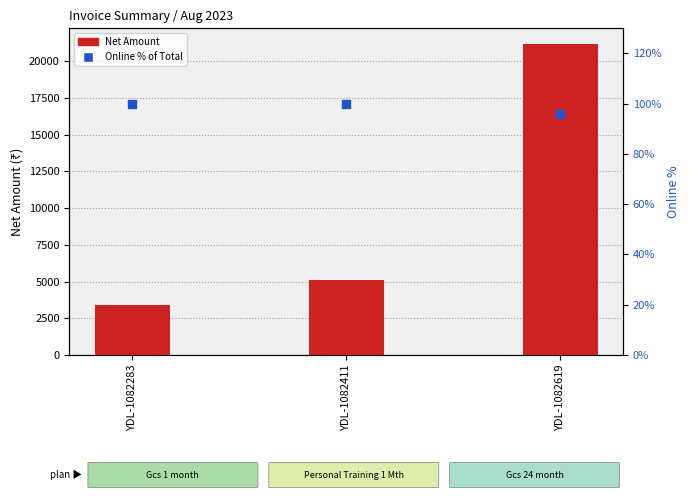

At how many categories does at least one series exceed 2597?

3